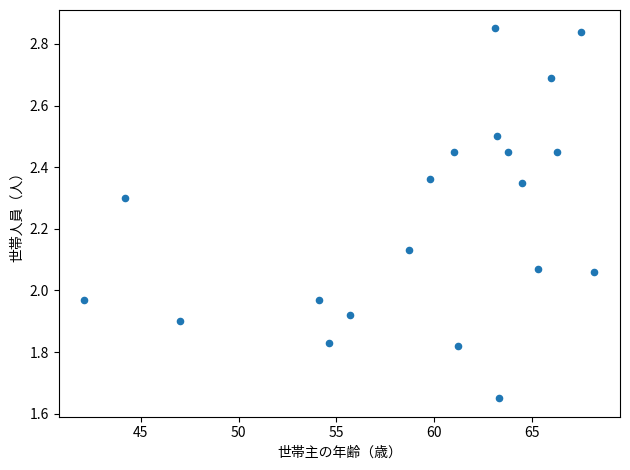

What is the range of X values (max minus min)?

26.1